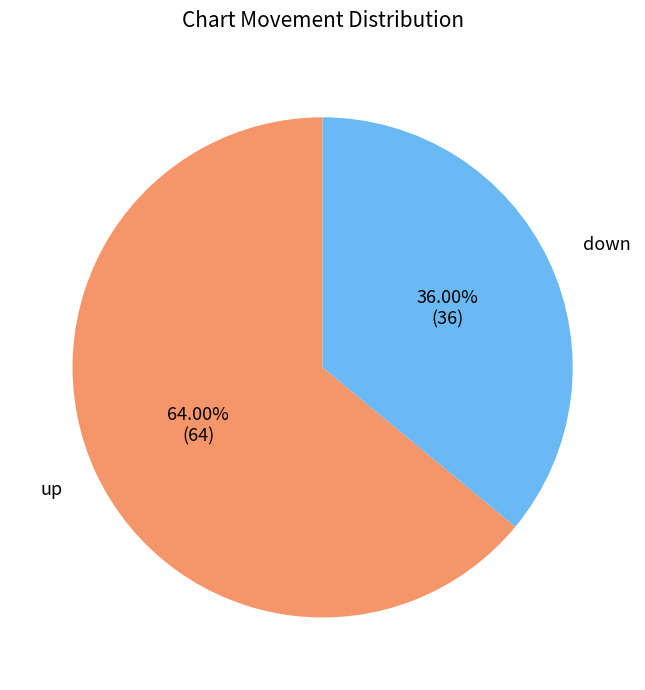

Which has a higher value, up or down?

up